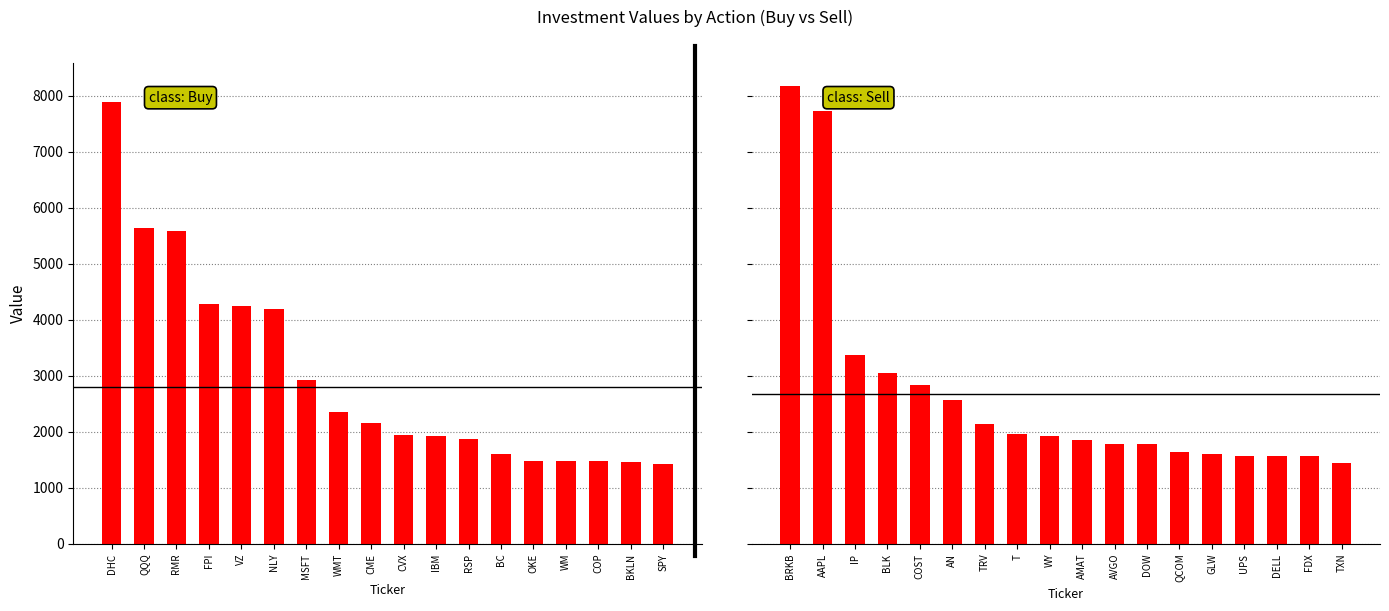

Which series has the largest range (max minus min)?

Sell